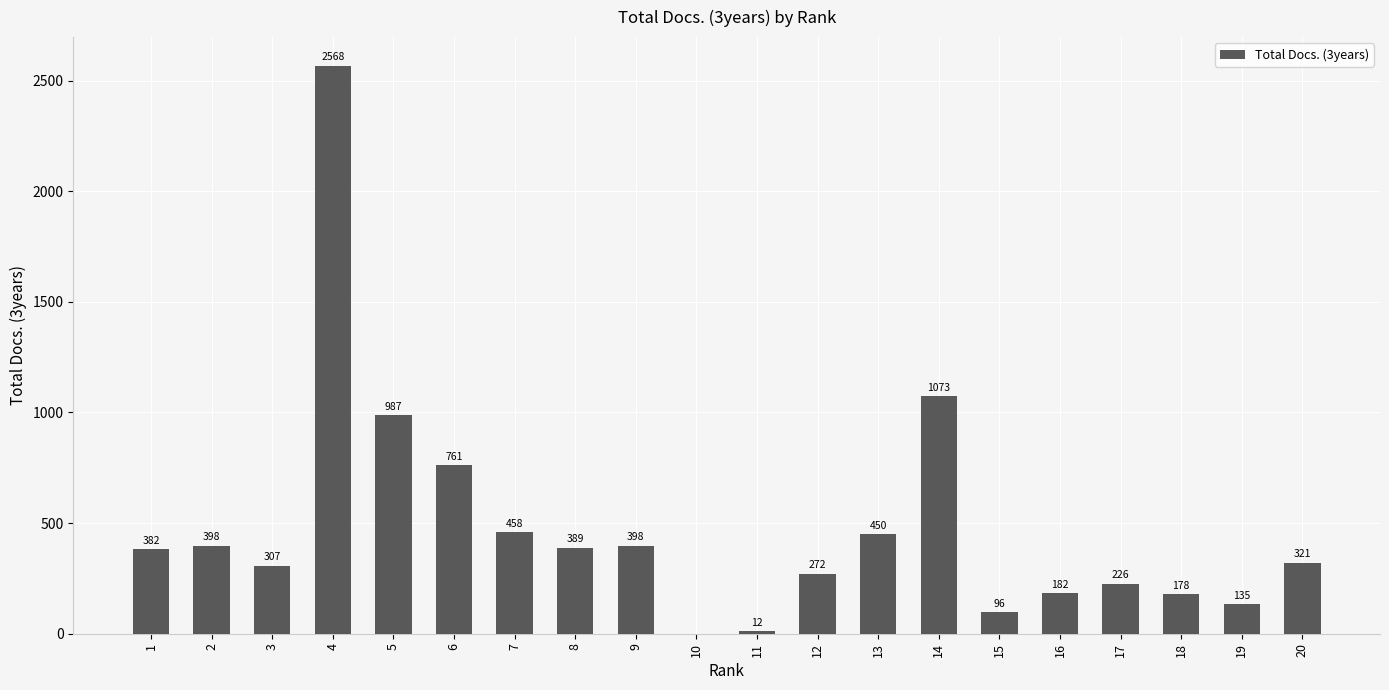

Is it true that the value at 18 is 178?

True